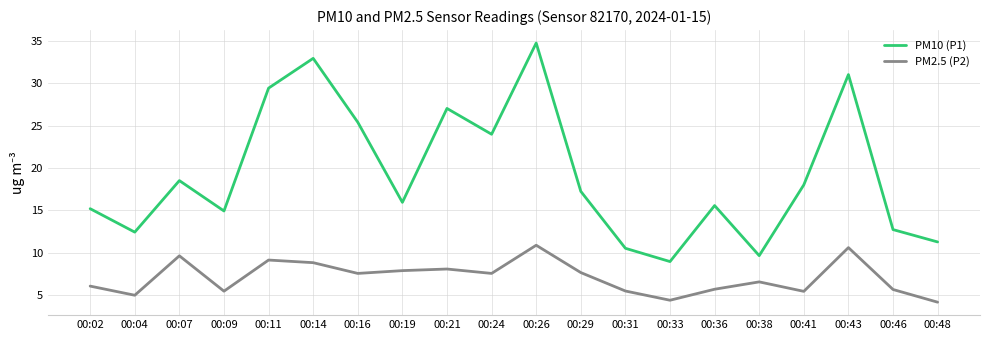

What is the smallest value displayed?

4.2